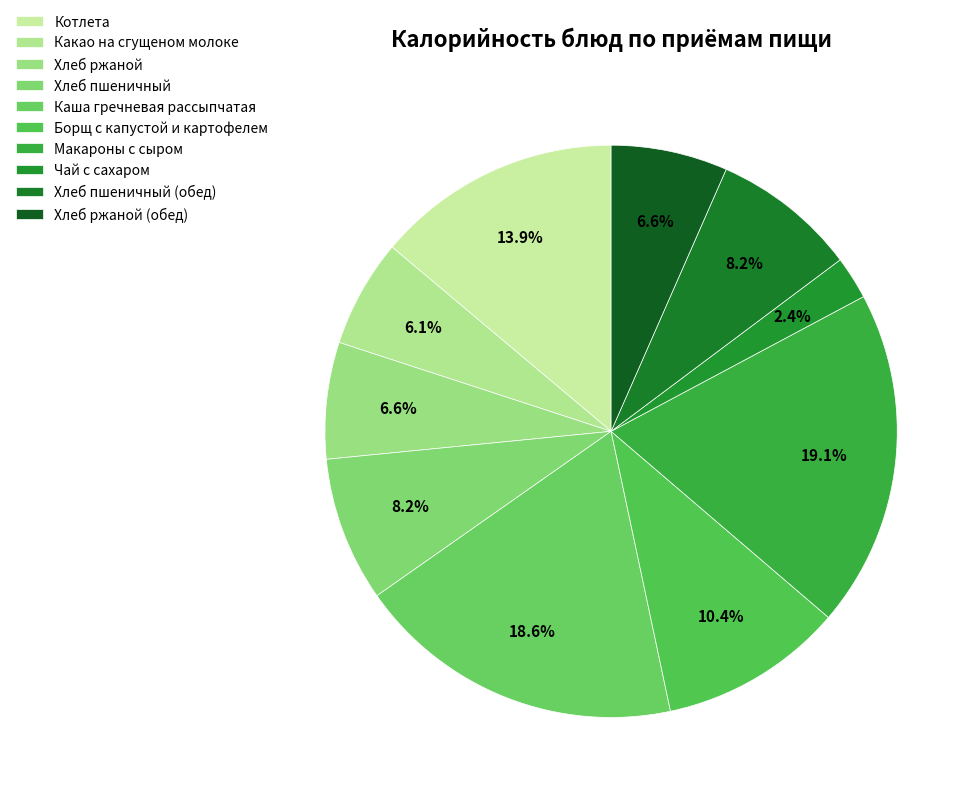

Rank the categories by value from highest to lowest.

Макароны с сыром, Каша гречневая рассыпчатая, Котлета, Борщ с капустой и картофелем, Хлеб пшеничный, Хлеб пшеничный (обед), Хлеб ржаной, Хлеб ржаной (обед), Какао на сгущеном молоке, Чай с сахаром